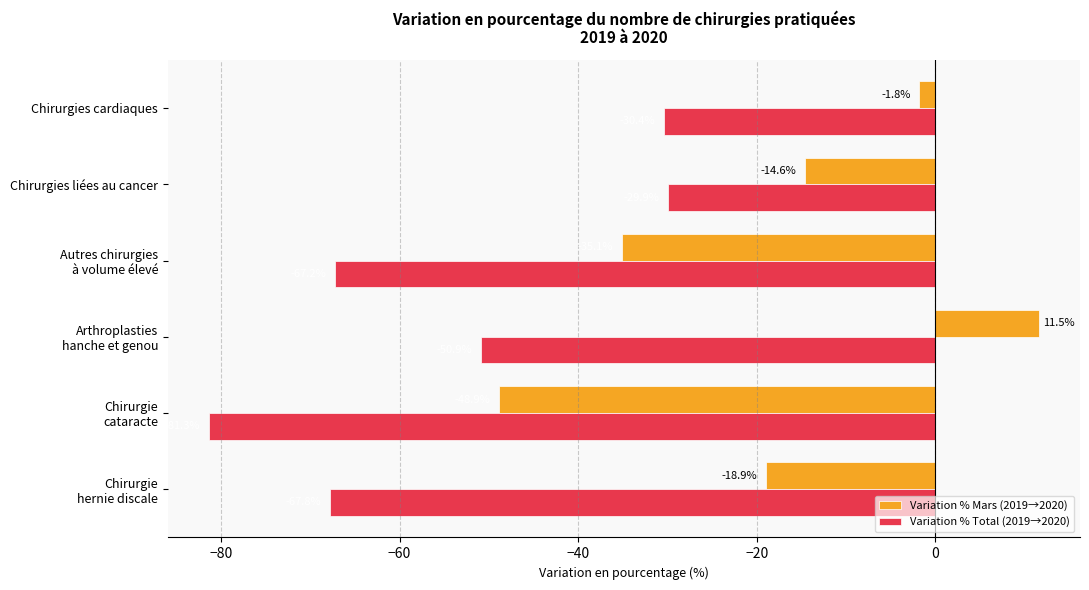

Rank the series by their average value, from lowest to highest.

Variation % Total (2019→2020), Variation % Mars (2019→2020)